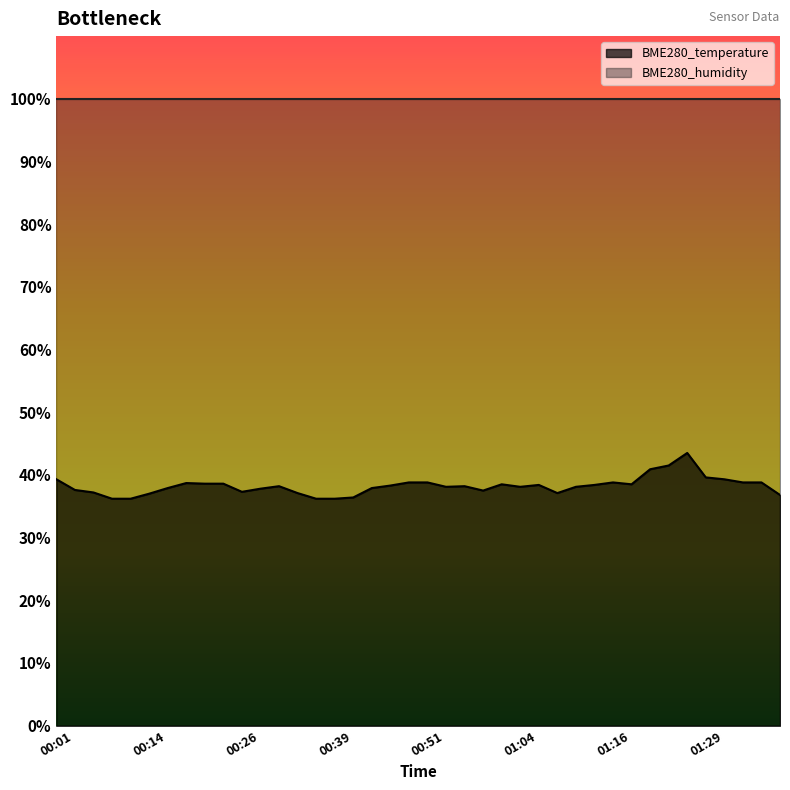

Which category has the highest value across all series?

01:27